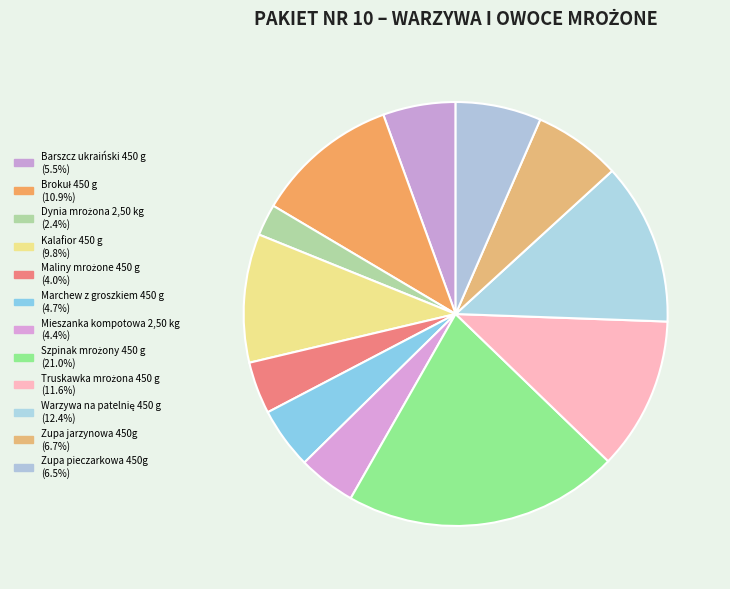

Count the number of slices in the pie.

12